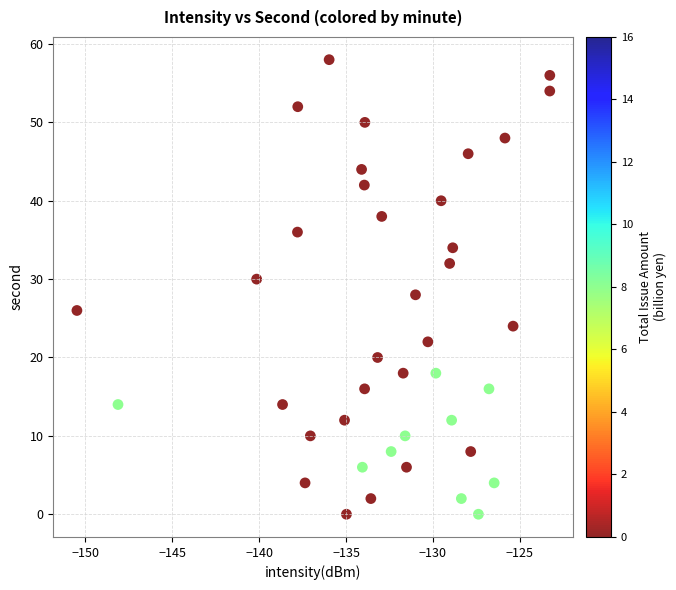

What is the range of Y values (max minus min)?

58